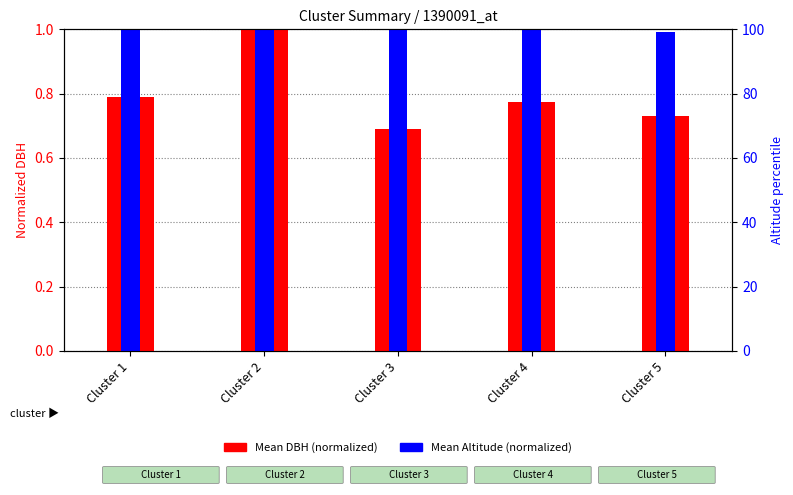

What is the approximate value of Mean Altitude (normalized) at Cluster 3?

1.0